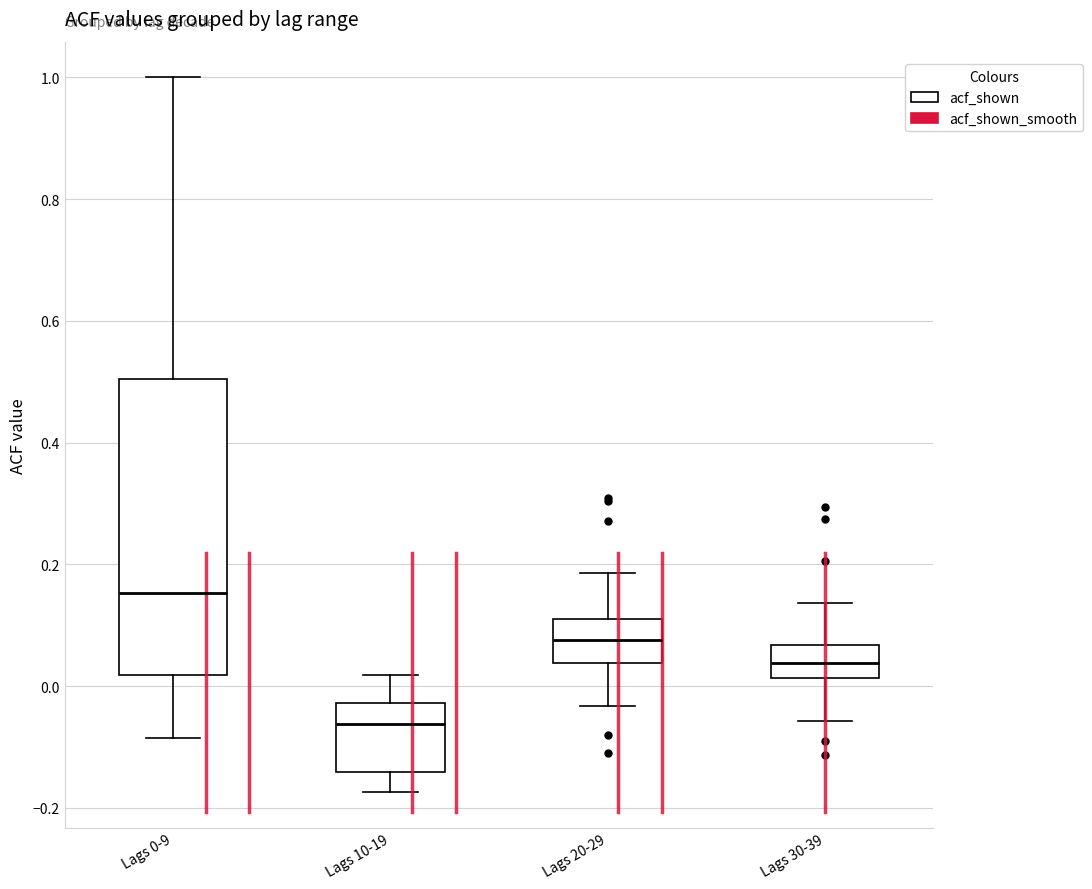

Reading left to right, transcribe this box plot: for each box, give where its median line is, the range the box spans, and where its two whiskers end, as read against the y-axis. The values are not printed on the chart, so give them approximately, as read against the axis.

Lags 0-9: median 0.16, box 0.02 to 0.50, whiskers -0.08 to 1.00
Lags 10-19: median -0.06, box -0.14 to -0.02, whiskers -0.18 to 0.02
Lags 20-29: median 0.08, box 0.04 to 0.10, whiskers -0.04 to 0.18
Lags 30-39: median 0.04, box 0.02 to 0.06, whiskers -0.06 to 0.14